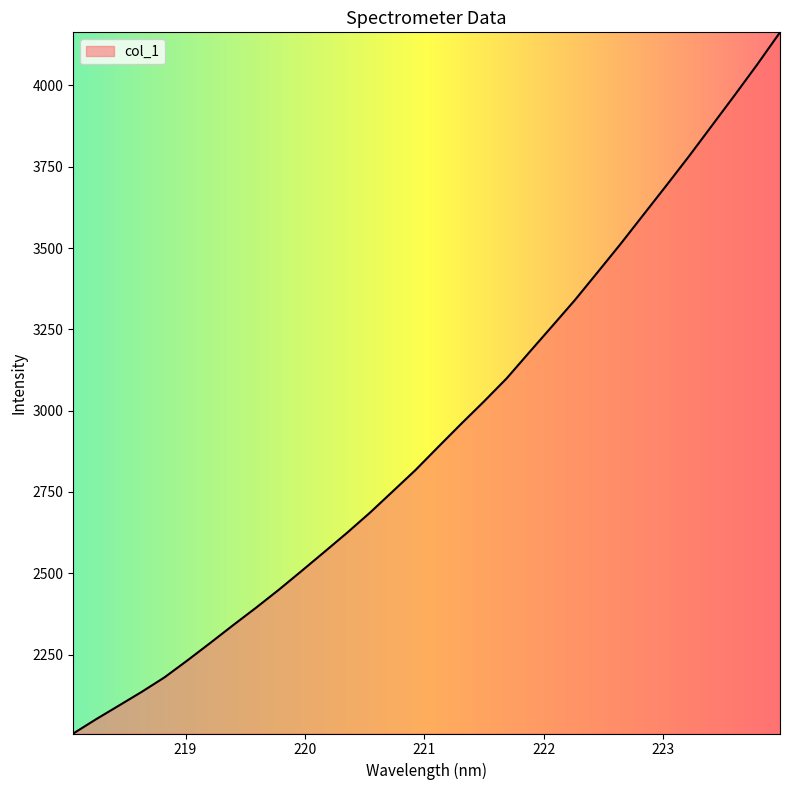

What is the smallest value displayed?

2007.2